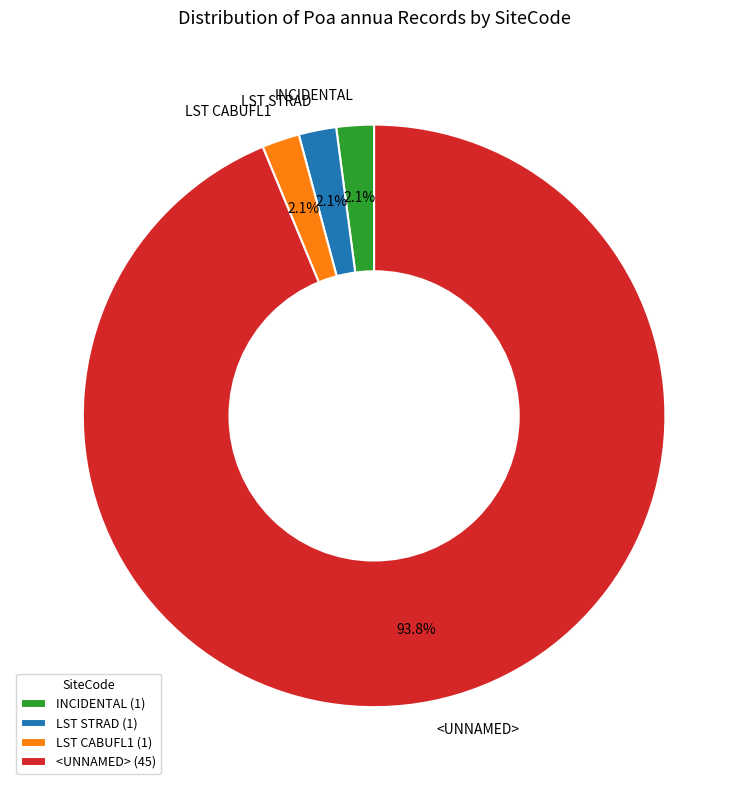

What is the majority slice?

<UNNAMED>